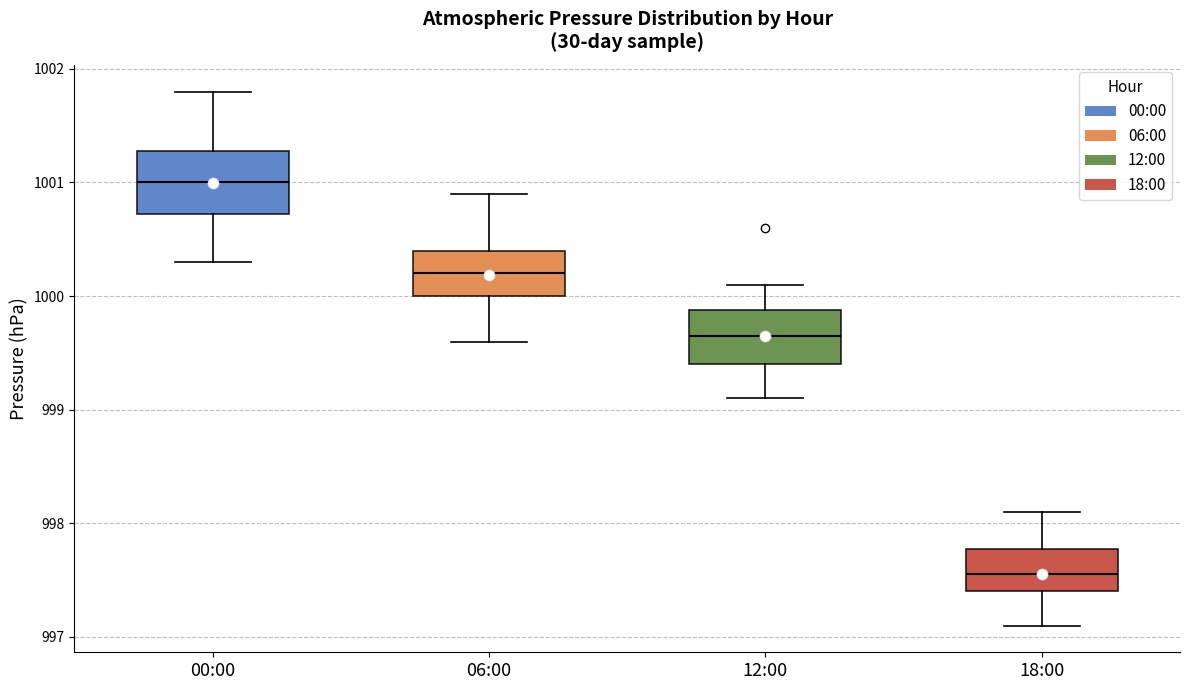

Reading left to right, transcribe this box plot: for each box, give where its median line is, the range the box spans, and where its two whiskers end, as read against the y-axis. The values are not printed on the chart, so give them approximately, as read against the axis.

00:00: median 1001.0, box 1000.7 to 1001.3, whiskers 1000.3 to 1001.8
06:00: median 1000.2, box 1000.0 to 1000.4, whiskers 999.6 to 1000.9
12:00: median 999.7, box 999.4 to 999.9, whiskers 999.1 to 1000.1
18:00: median 997.6, box 997.4 to 997.8, whiskers 997.1 to 998.1